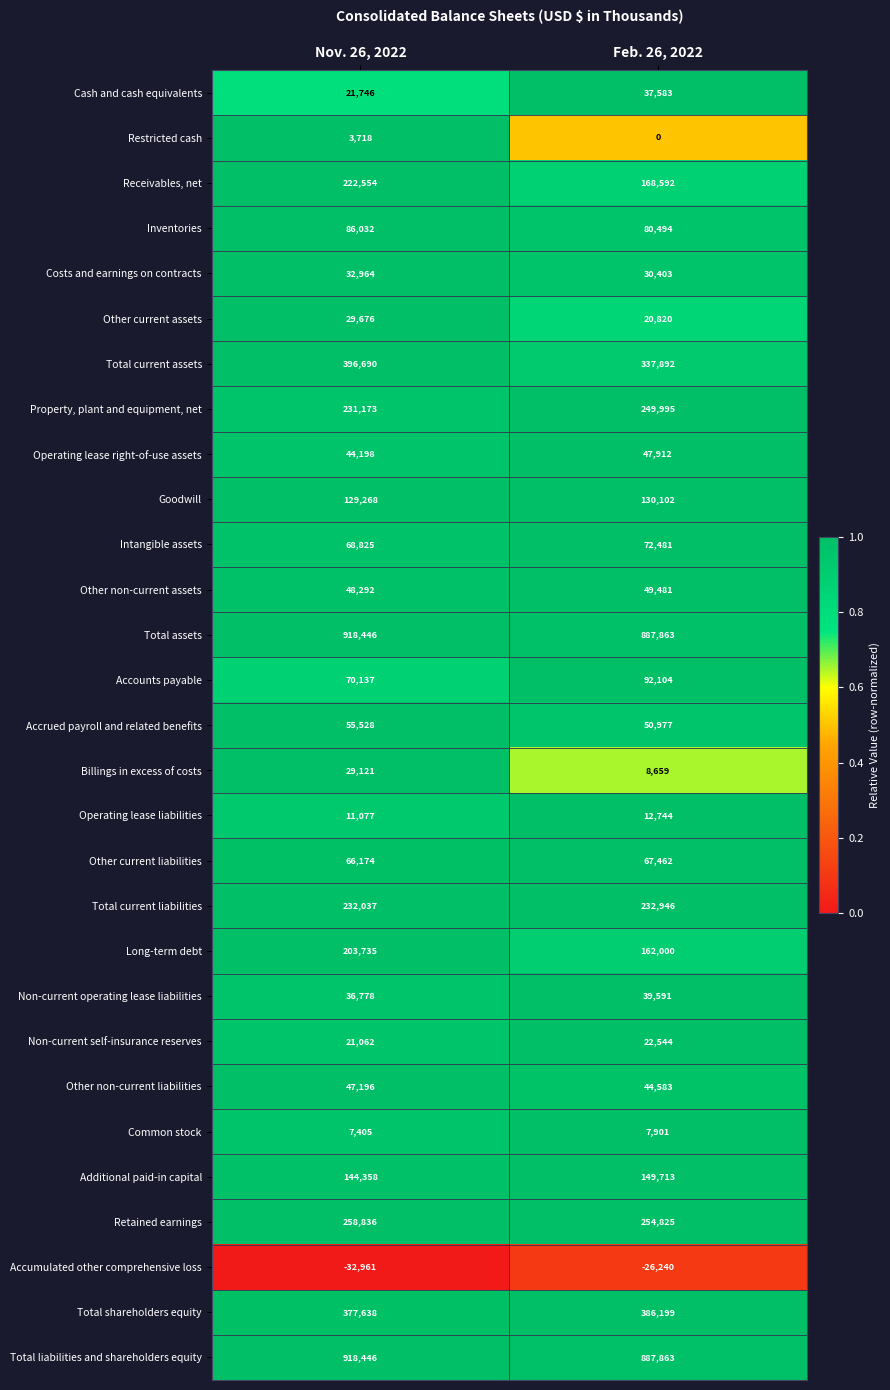

Rank the categories by Billings in excess of costs value from highest to lowest.

Nov. 26, 2022, Feb. 26, 2022